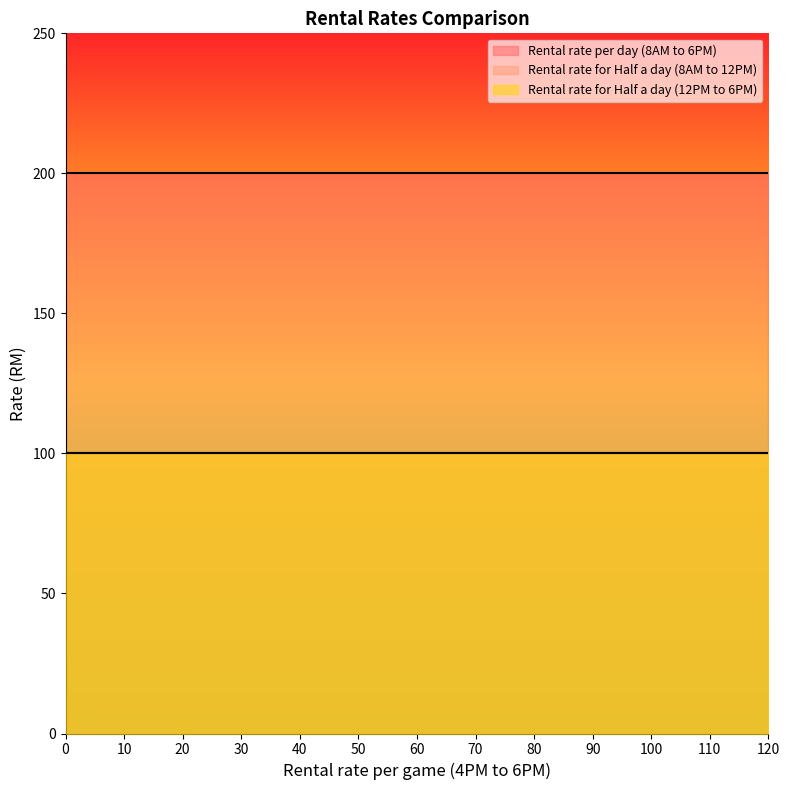

Is the value of Rental rate for Half a day (12PM to 6PM) at BOLASEPAK "B" greater than the value of Rental rate per day (8AM to 6PM) at BOLASEPAK "B"?

No